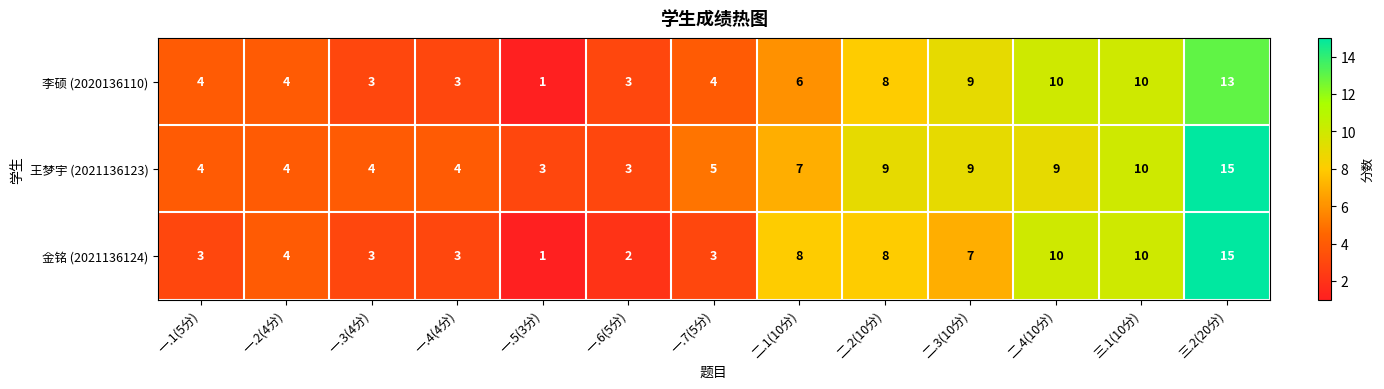

What is the minimum value shown in the chart?

1